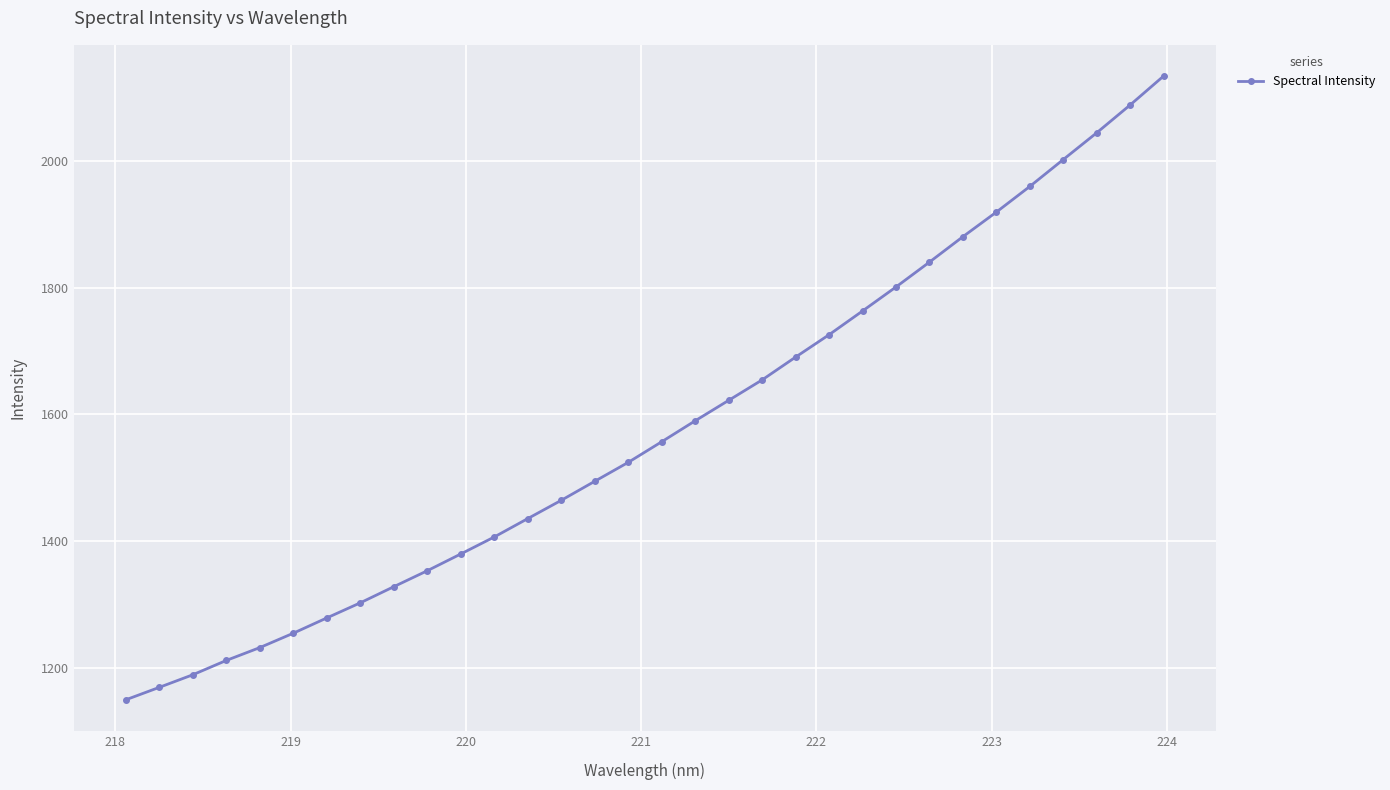

What is the value of the 22nd point from the left?

1725.8